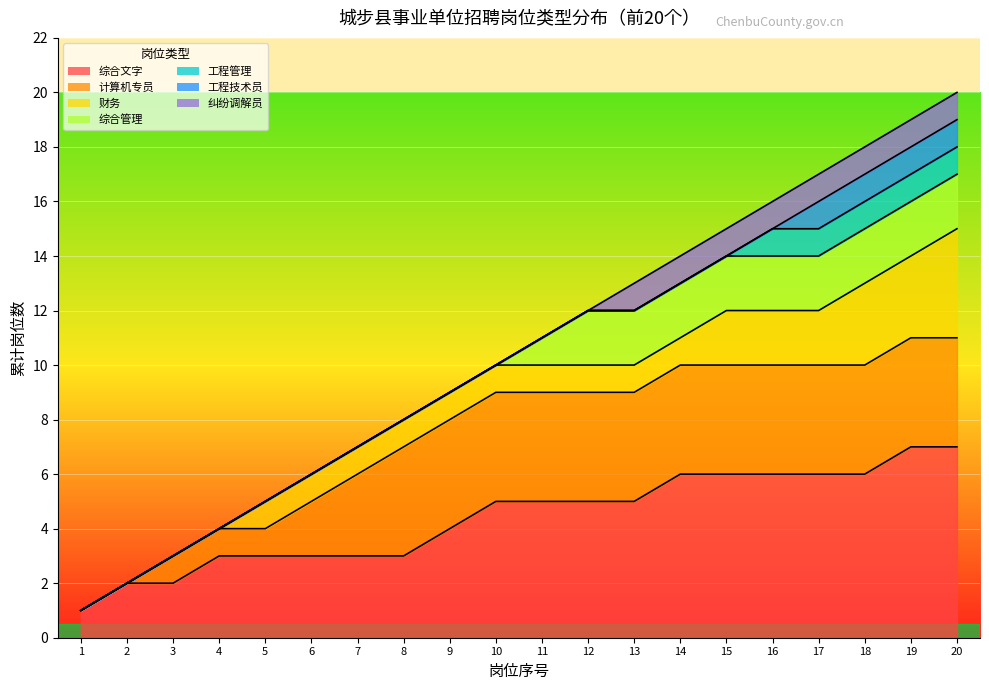

Reading right to left, transcribe all the data shown in this chart.

20=20	19=19	18=18	17=17	16=16	15=15	14=14	13=13	12=12	11=11	10=10	9=9	8=8	7=7	6=6	5=5	4=4	3=3	2=2	1=1